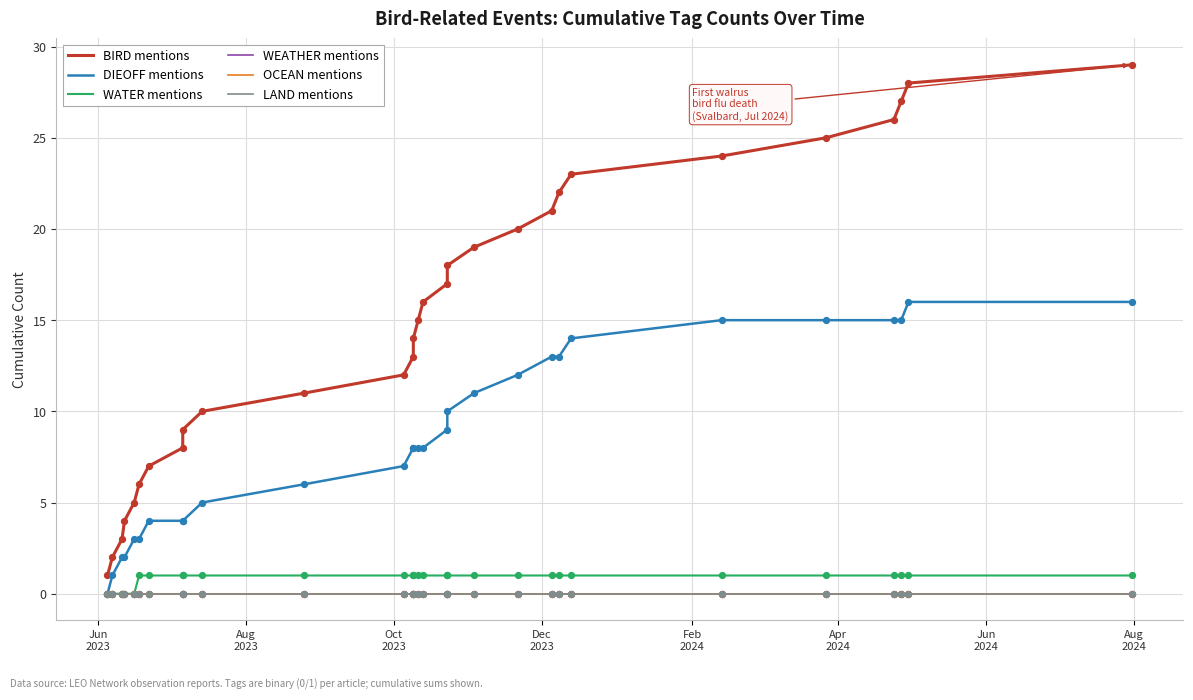

Which series reaches the minimum Y coordinate?

DIEOFF mentions